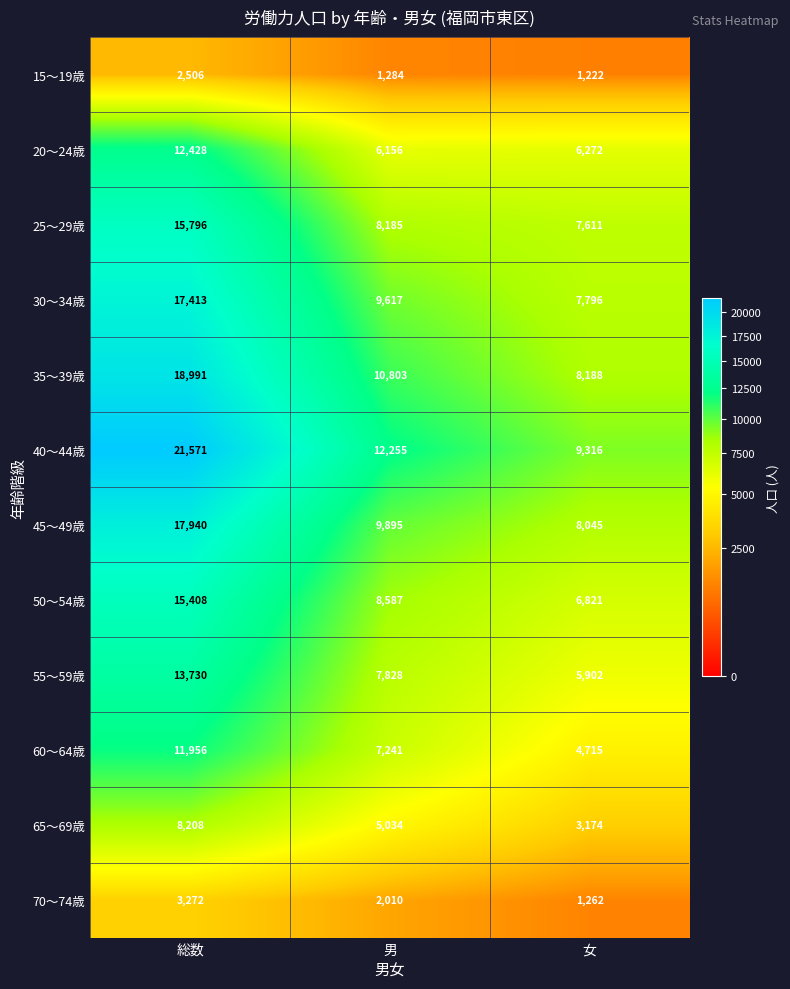

True or false: 20～24歳 has a value of 8382 at 総数.

False